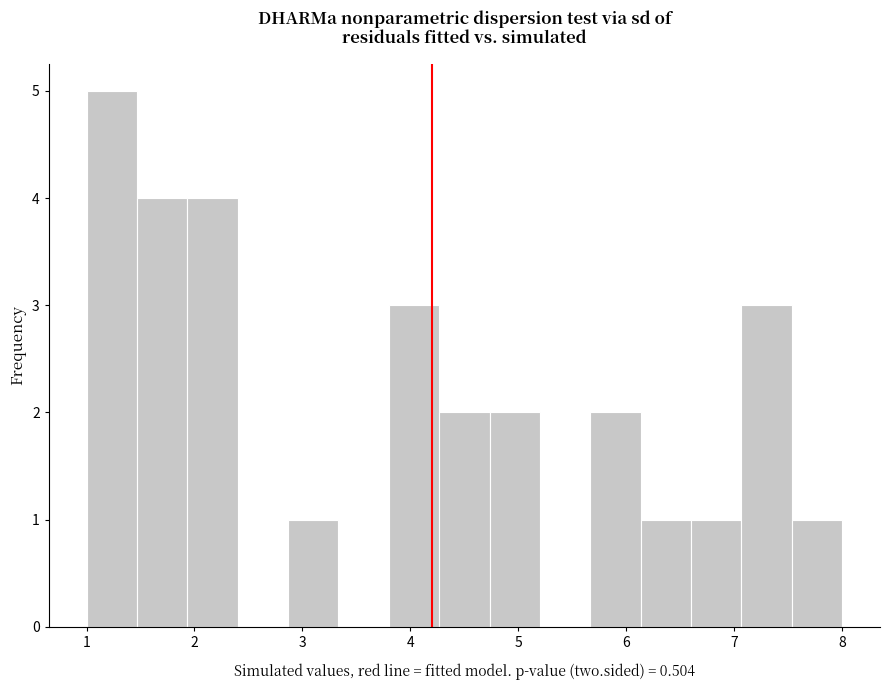

Reading left to right, transcribe this chart: for each bar, give the range it covers on the x-axis and its height. Neither the bar edges nor the heights are printed on the chart, so give them approximately, as read against the axes.

1.0 to 1.5: 5
1.5 to 1.9: 4
1.9 to 2.4: 4
2.4 to 2.9: 0
2.9 to 3.3: 1
3.3 to 3.8: 0
3.8 to 4.3: 3
4.3 to 4.7: 2
4.7 to 5.2: 2
5.2 to 5.7: 0
5.7 to 6.1: 2
6.1 to 6.6: 1
6.6 to 7.1: 1
7.1 to 7.5: 3
7.5 to 8.0: 1